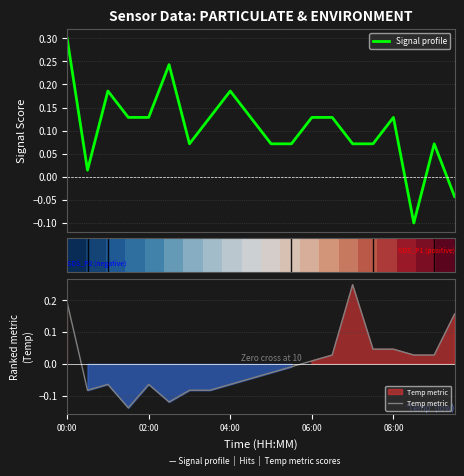

Where does the Temp metric series first go above 0?

00:00